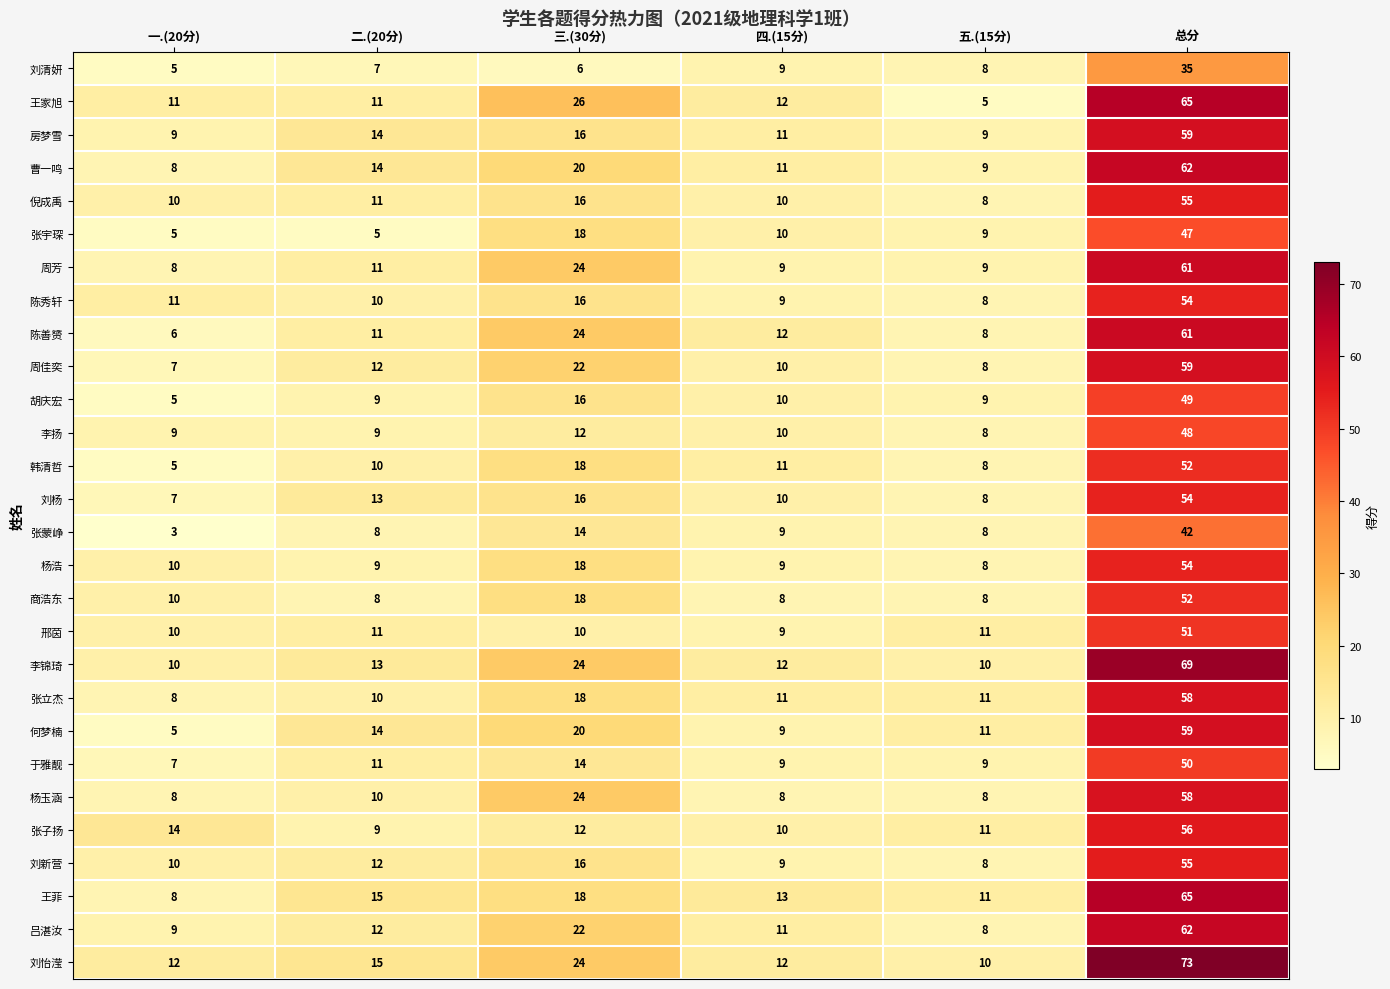

What is the sum of all 杨玉涵 values?

116